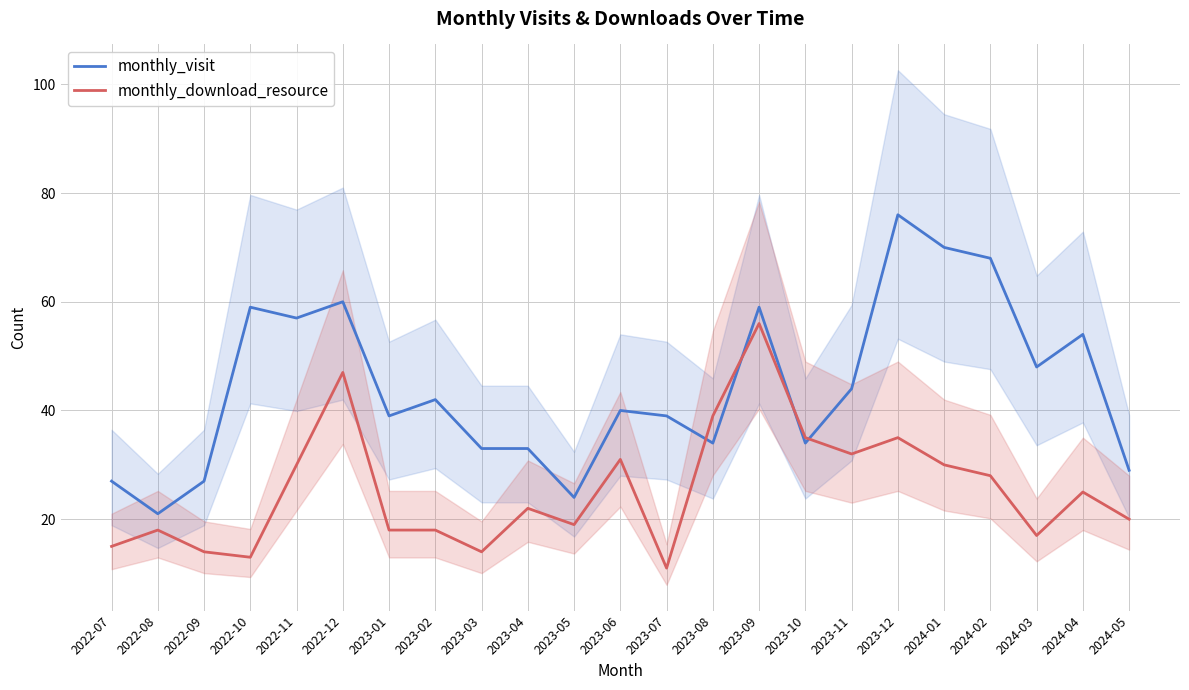

True or false: monthly_visit has more than 2 points higher than both neighbors.

True